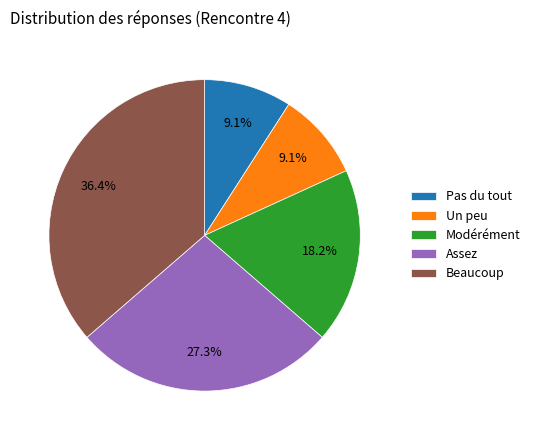

Is there a majority slice in this chart?

No